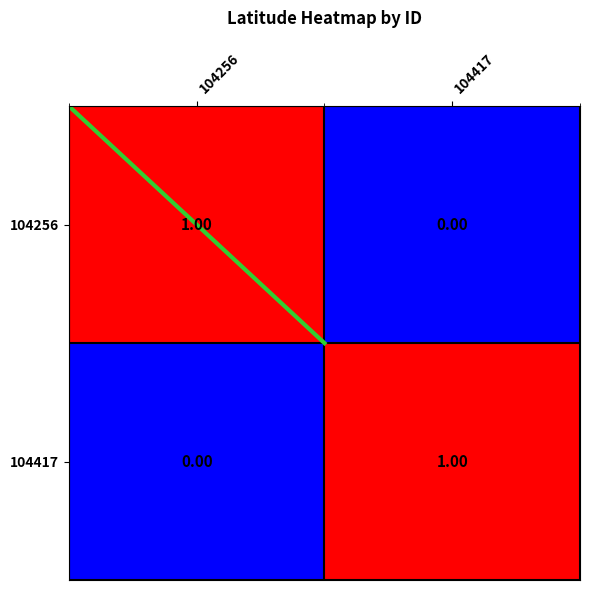

At 104417, list the series in order from smallest to largest.

104256, 104417